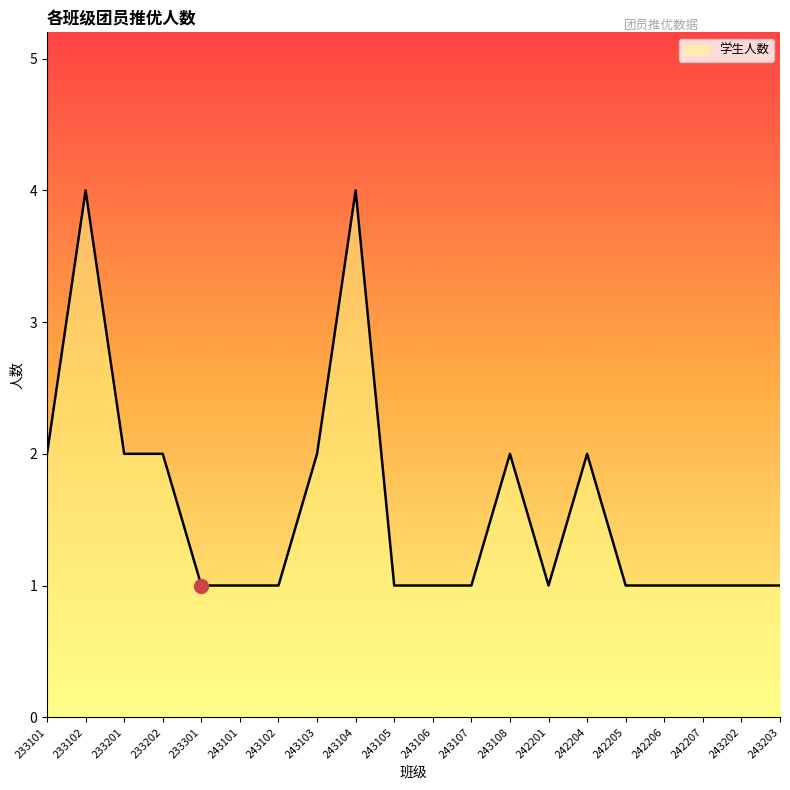

What position from the right is 233102?

19